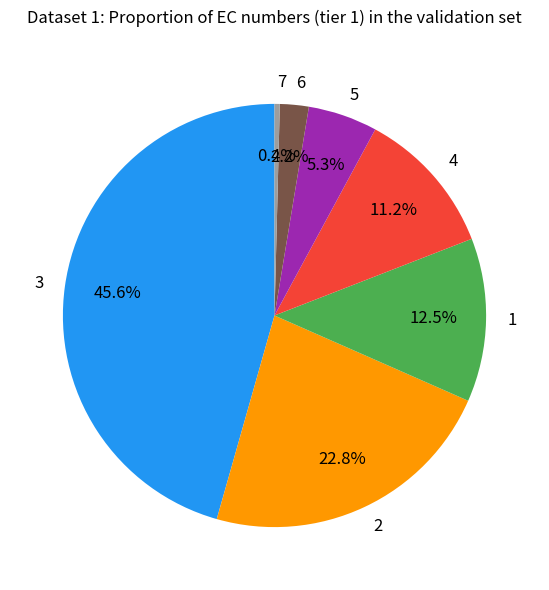

Count the number of slices in the pie.

7